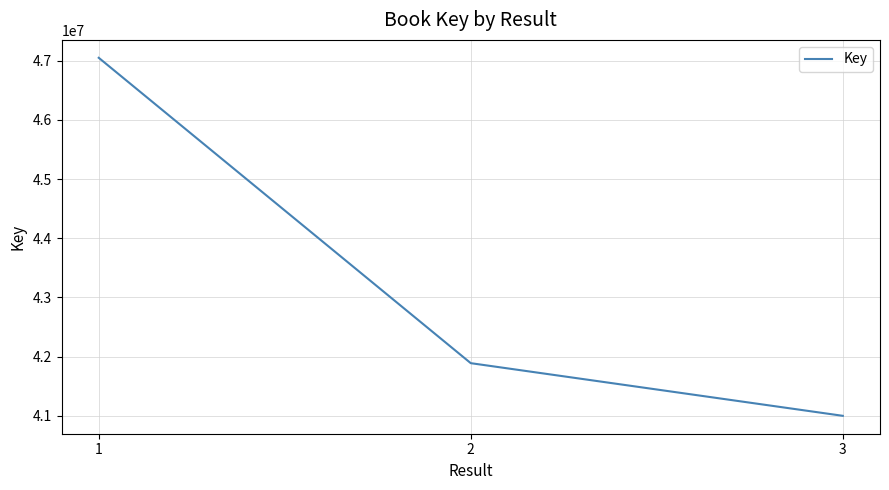

Which category has the lowest value across all series?

3